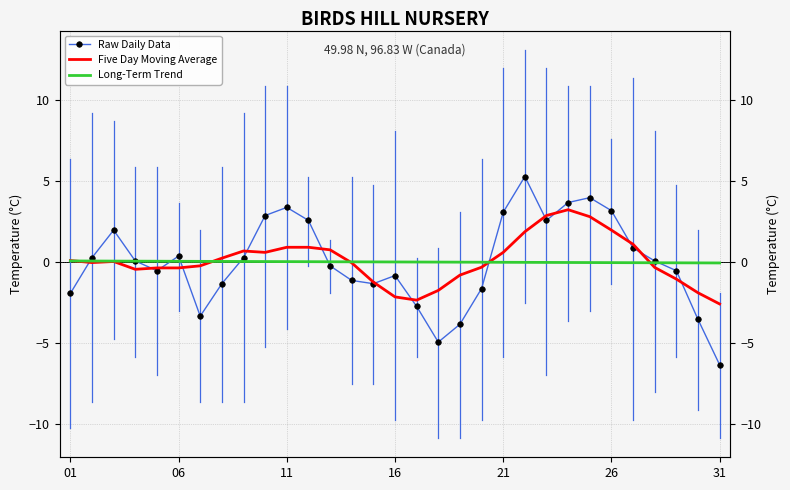

Does the chart have visible grid lines?

Yes